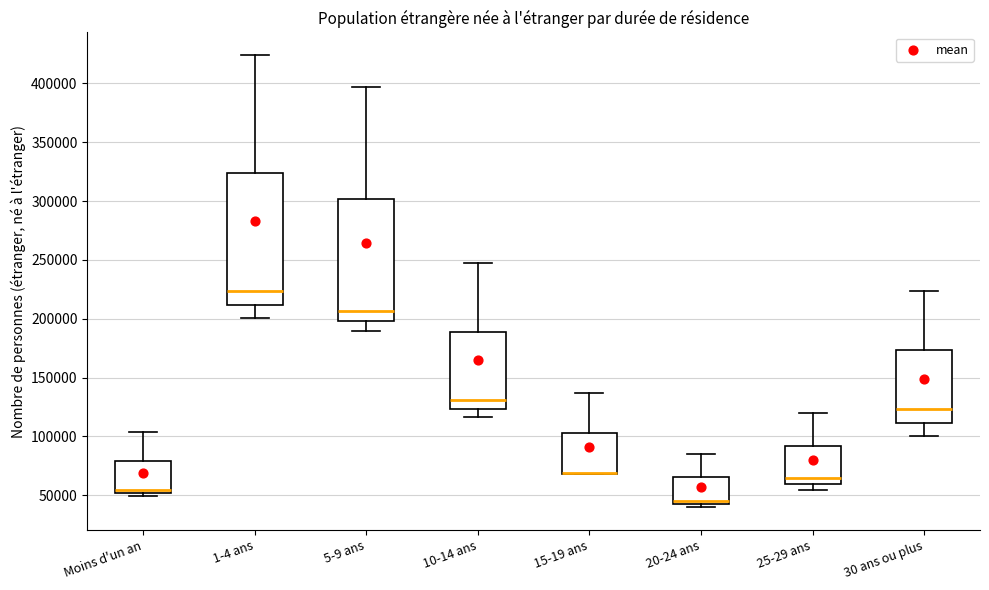

Where is the lower edge of the box for 25-29 ans on the y-axis? The values are not printed on the chart, so give them approximately, as read against the axis.

60000